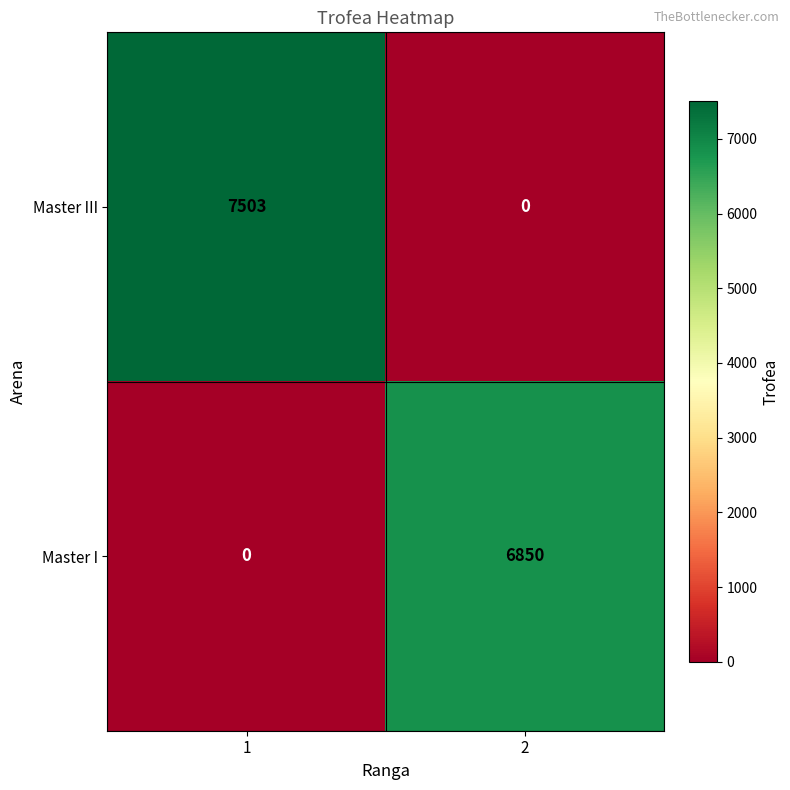

Which series has the widest spread of values?

Master III